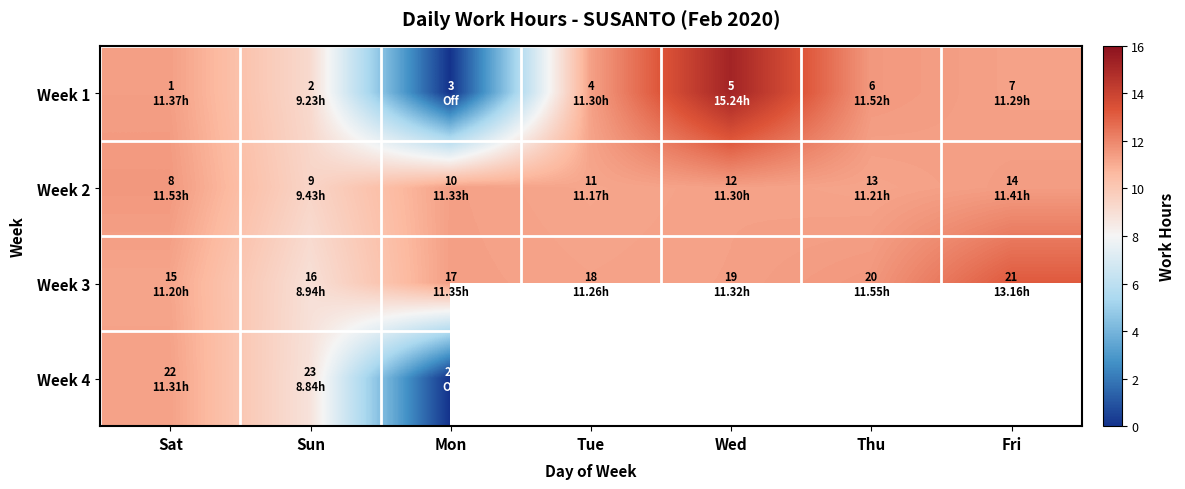

The Week 4 series shows -5.1 at Mon. True or false?

False